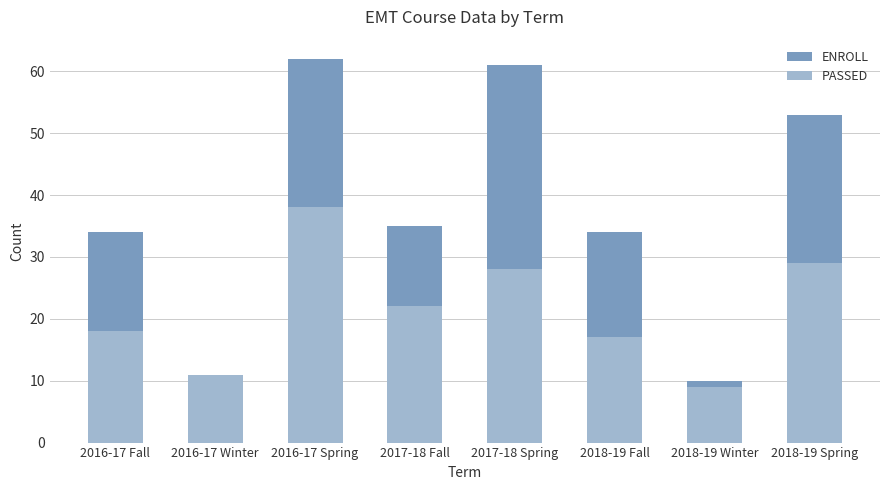

How many data points does each series have?

8